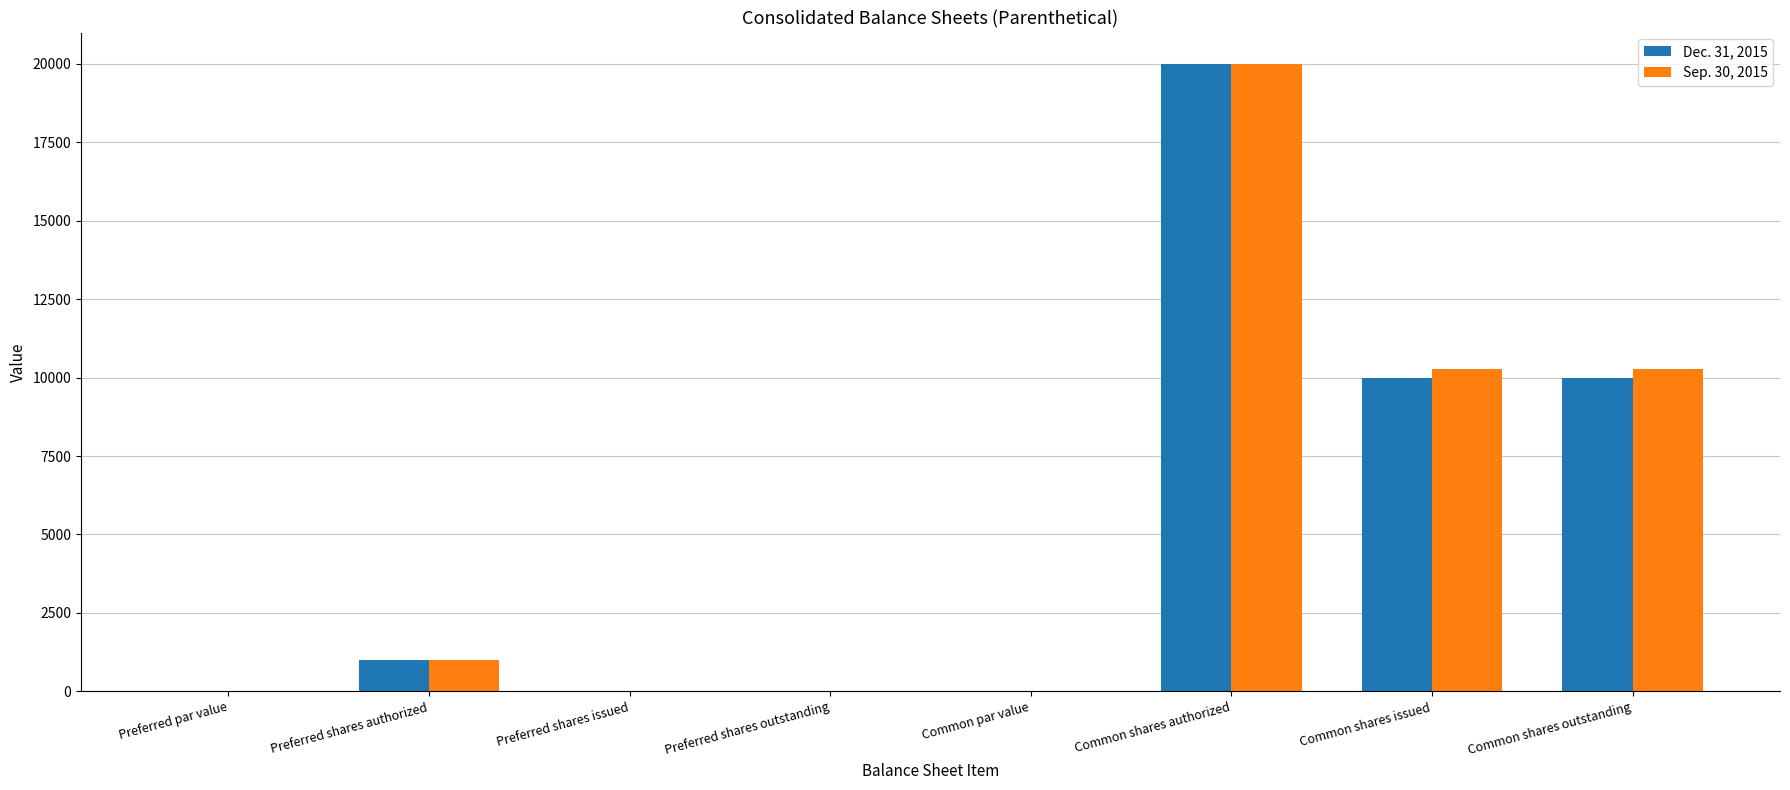

How many groups of bars are there?

8